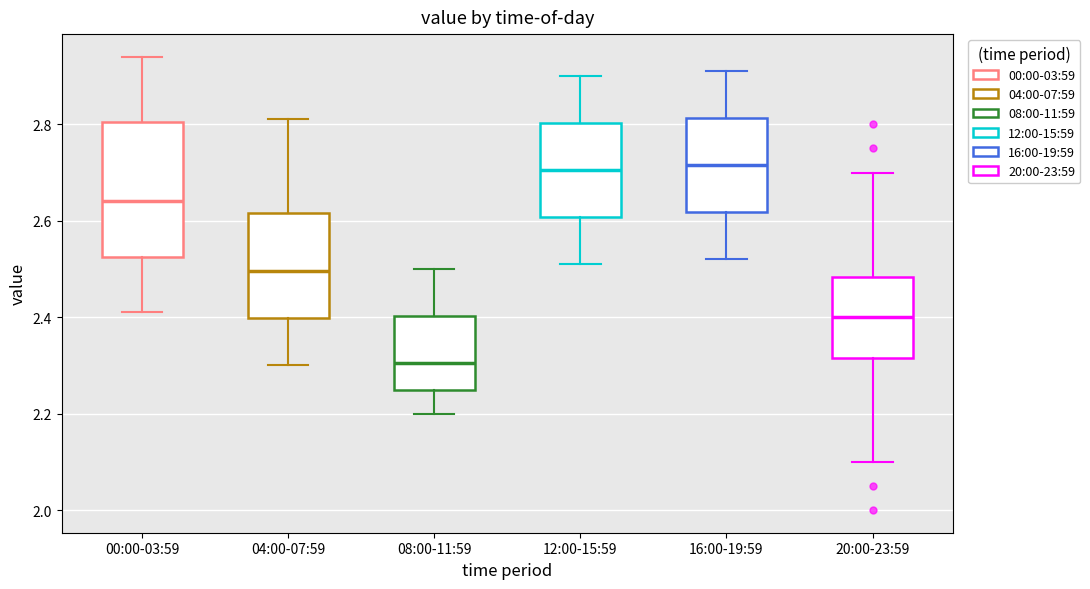

Reading left to right, read every box against the y-axis: the position of its median line, the range the box covers, and the ends of its whiskers. The values are not printed on the chart, so give them approximately, as read against the axis.

00:00-03:59: median 2.64, box 2.52 to 2.80, whiskers 2.42 to 2.94
04:00-07:59: median 2.50, box 2.40 to 2.62, whiskers 2.30 to 2.82
08:00-11:59: median 2.30, box 2.26 to 2.40, whiskers 2.20 to 2.50
12:00-15:59: median 2.70, box 2.60 to 2.80, whiskers 2.52 to 2.90
16:00-19:59: median 2.72, box 2.62 to 2.82, whiskers 2.52 to 2.92
20:00-23:59: median 2.40, box 2.32 to 2.48, whiskers 2.10 to 2.70